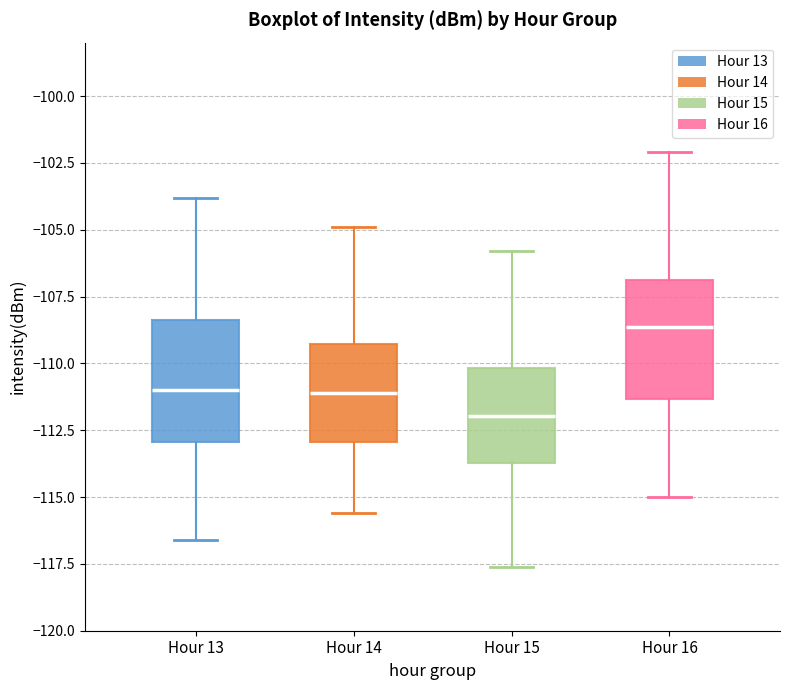

Reading left to right, transcribe this box plot: for each box, give where its median line is, the range the box spans, and where its two whiskers end, as read against the y-axis. The values are not printed on the chart, so give them approximately, as read against the axis.

Hour 13: median -111.0, box -113.0 to -108.5, whiskers -116.5 to -104.0
Hour 14: median -111.0, box -113.0 to -109.5, whiskers -115.5 to -105.0
Hour 15: median -112.0, box -113.5 to -110.0, whiskers -117.5 to -106.0
Hour 16: median -108.5, box -111.5 to -107.0, whiskers -115.0 to -102.0